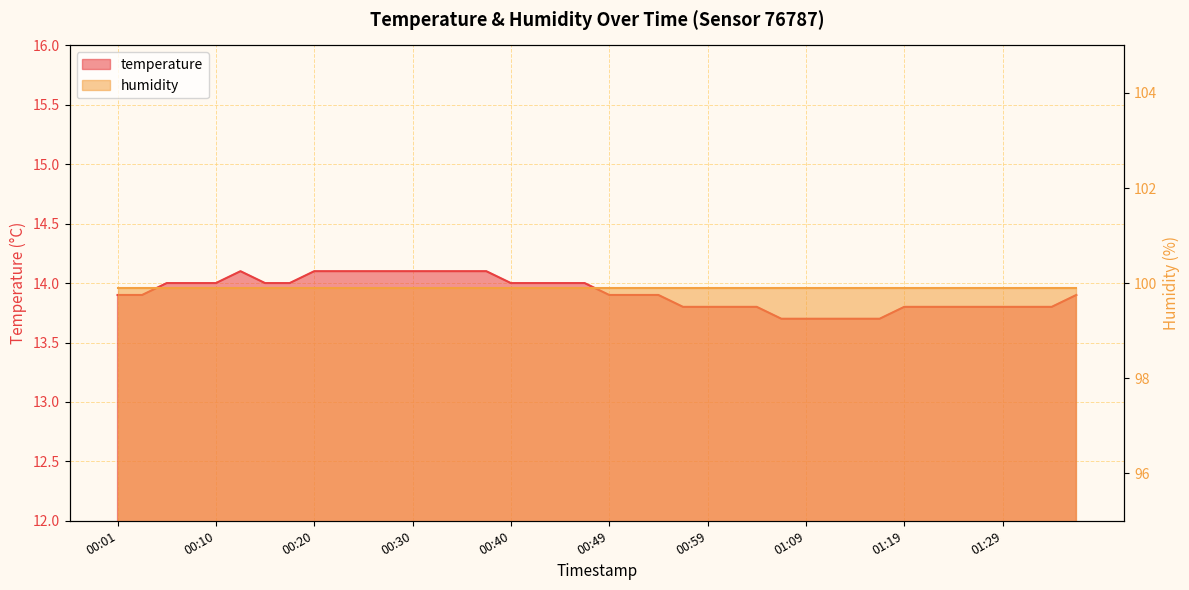

What is the change in value from 00:27 to 01:31?

-0.3